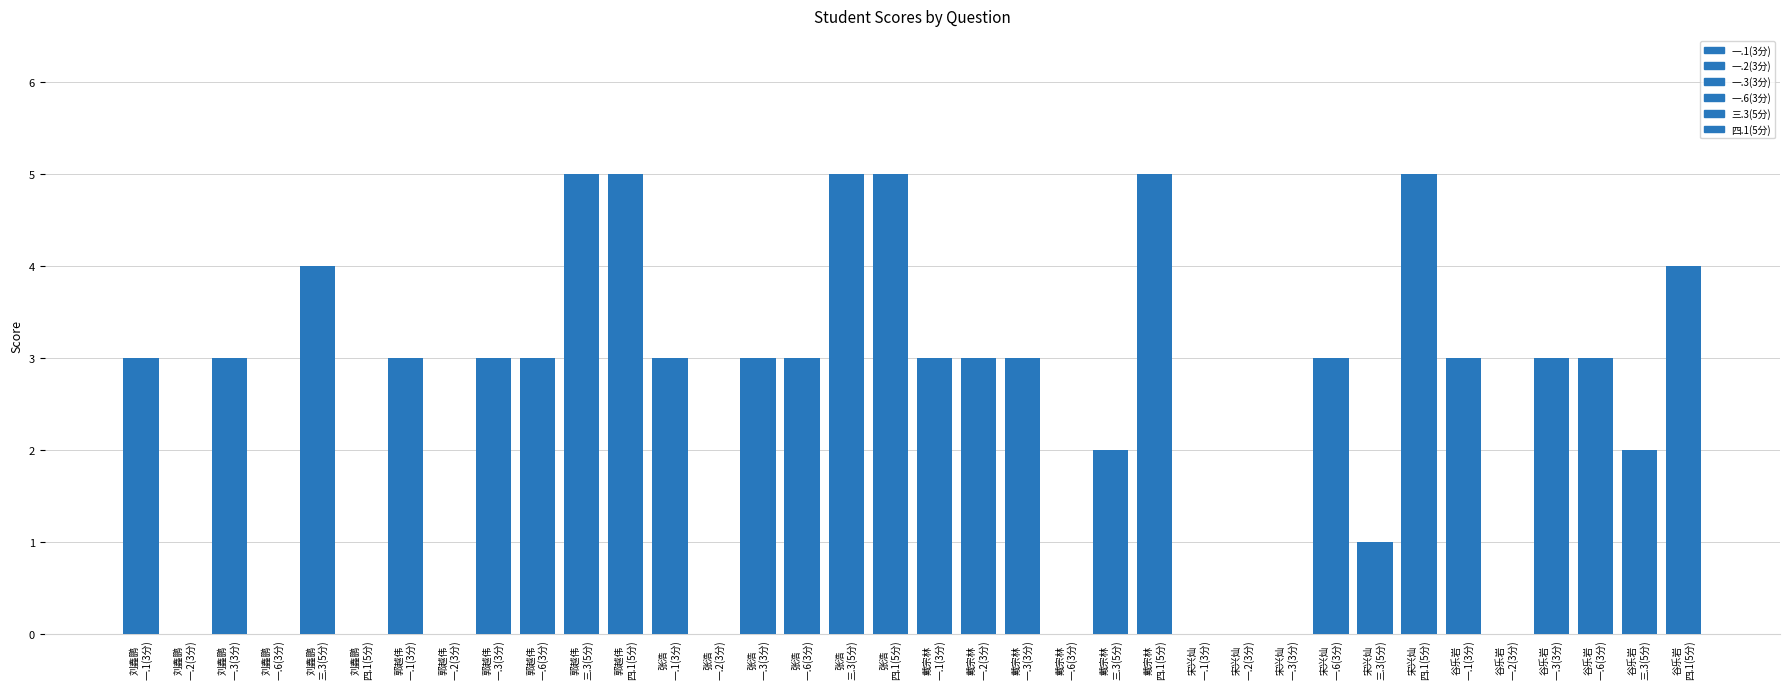

Are the bars horizontal?

No